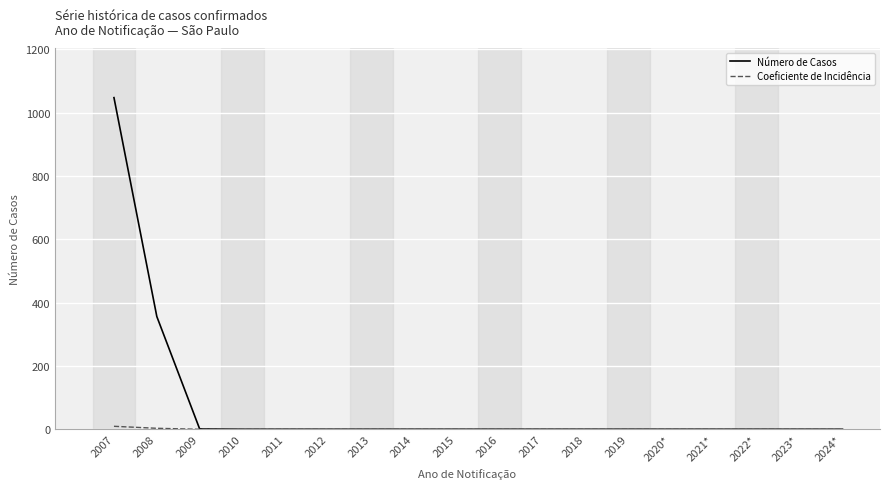

The value of Número de Casos at 2021* is -557.0. True or false?

False